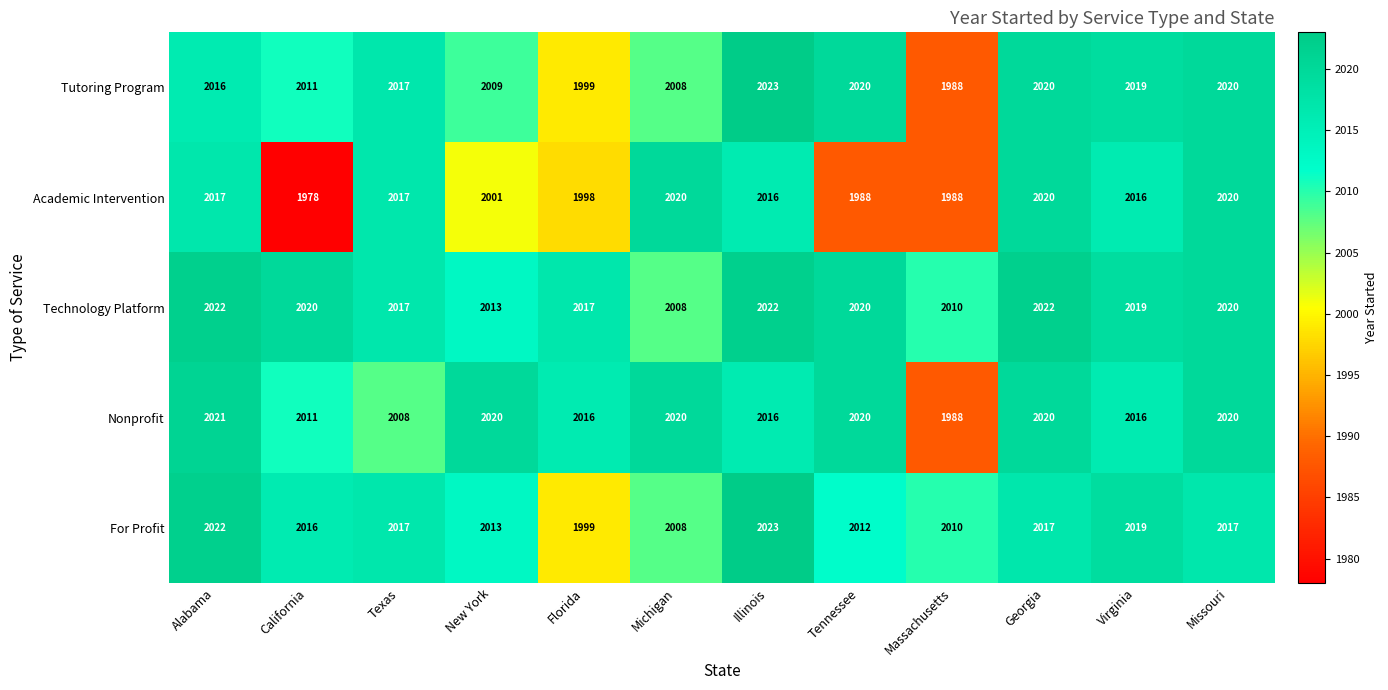

Which category has the highest value in the Nonprofit series?

Alabama